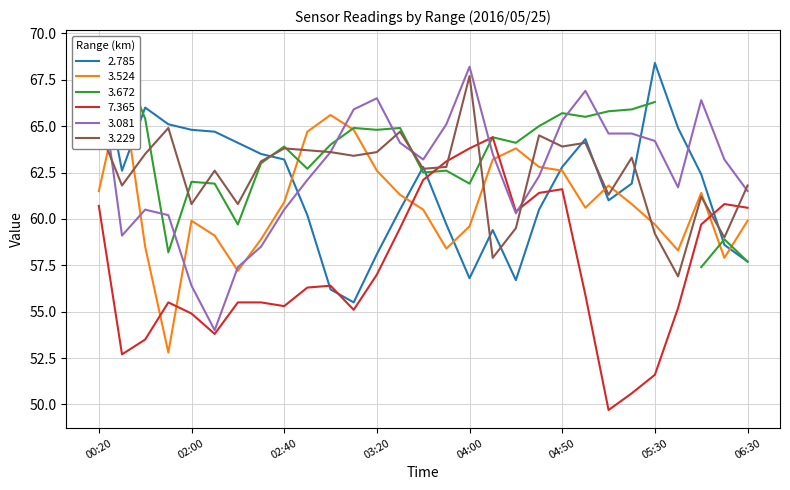

What is the label of the 27th point from the left?

2016/05/25 06:10